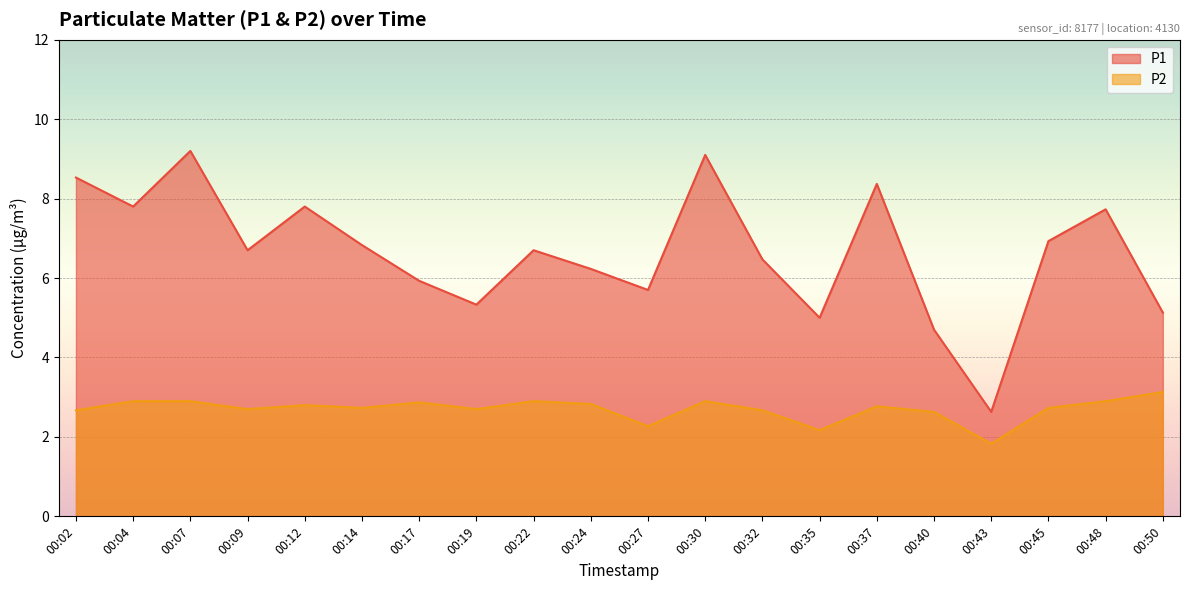

In P2, how many points are lower than both neighbors (excluding endpoints)?

6